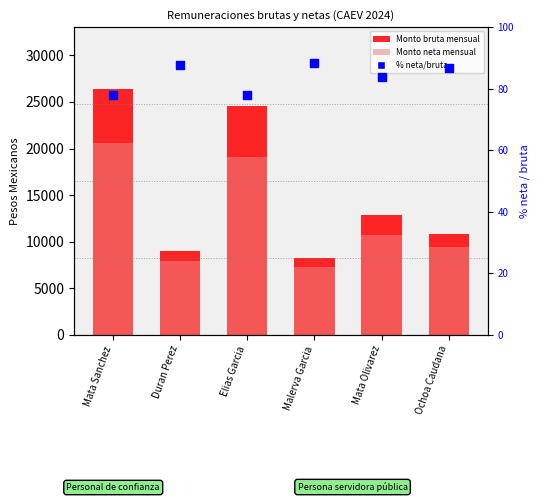

Which series has the largest total across all categories?

Monto bruta mensual